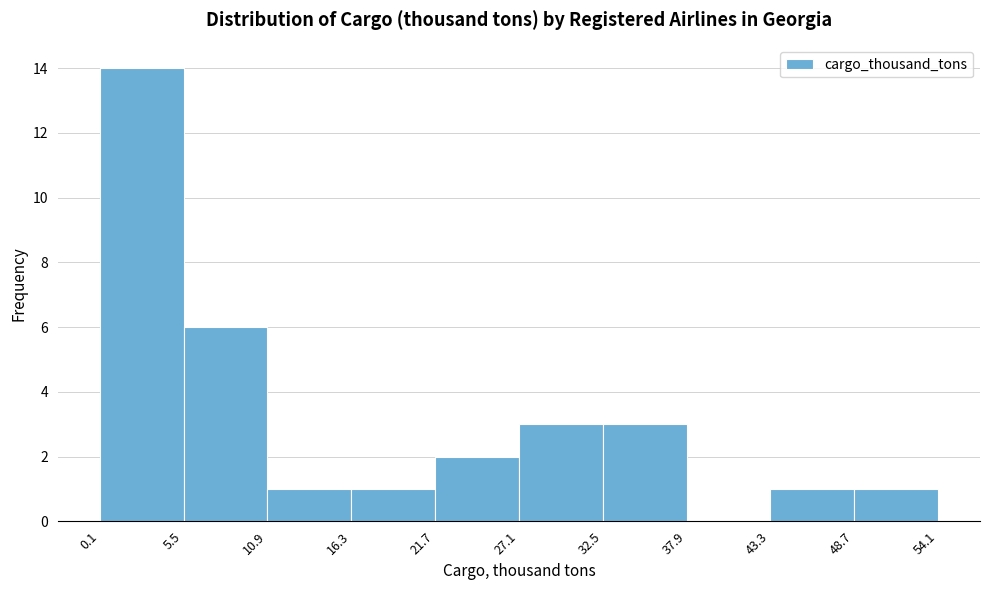

How tall is the bar that spans 10.9 to 16.3 on the x-axis? The values are not printed on the chart, so give them approximately, as read against the axis.

1